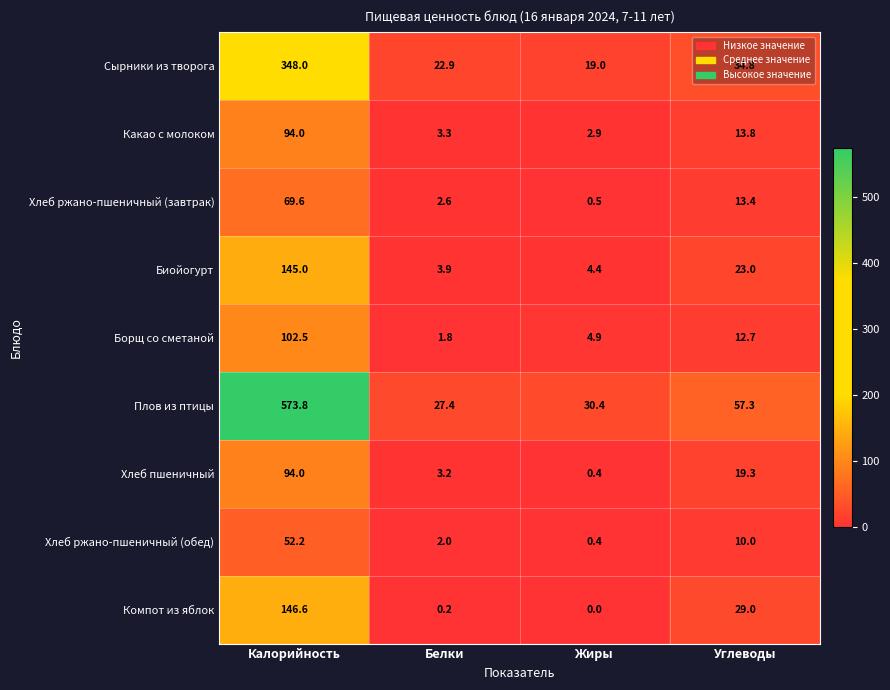

At which label does Хлеб ржано-пшеничный (обед) first exceed 10?

Калорийность